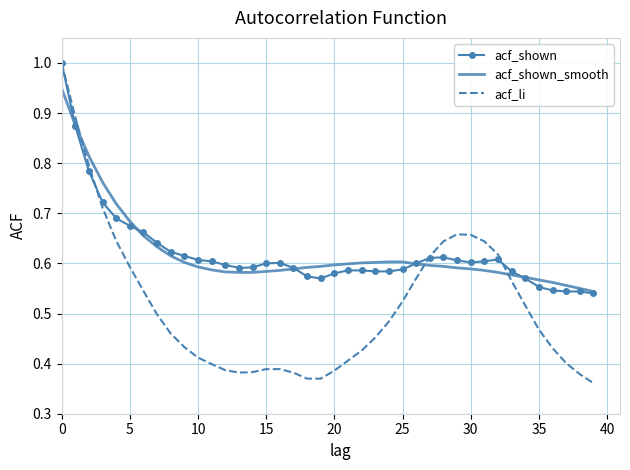

True or false: acf_shown has more than 0 interior local peaks.

True